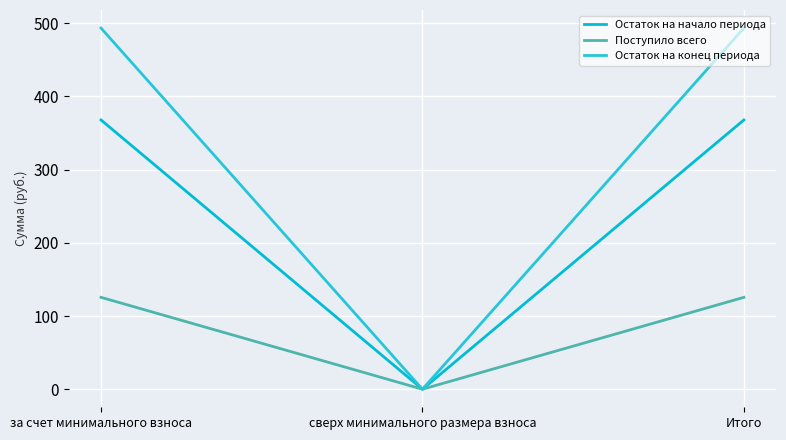

Reading left to right, what are all the values shown in this chart?

Остаток на начало периода: за счет минимального взноса=367.8	сверх минимального размера взноса=0.0	Итого=367.8
Поступило всего: за счет минимального взноса=125.5	сверх минимального размера взноса=0.0	Итого=125.5
Остаток на конец периода: за счет минимального взноса=493.3	сверх минимального размера взноса=0.0	Итого=493.3